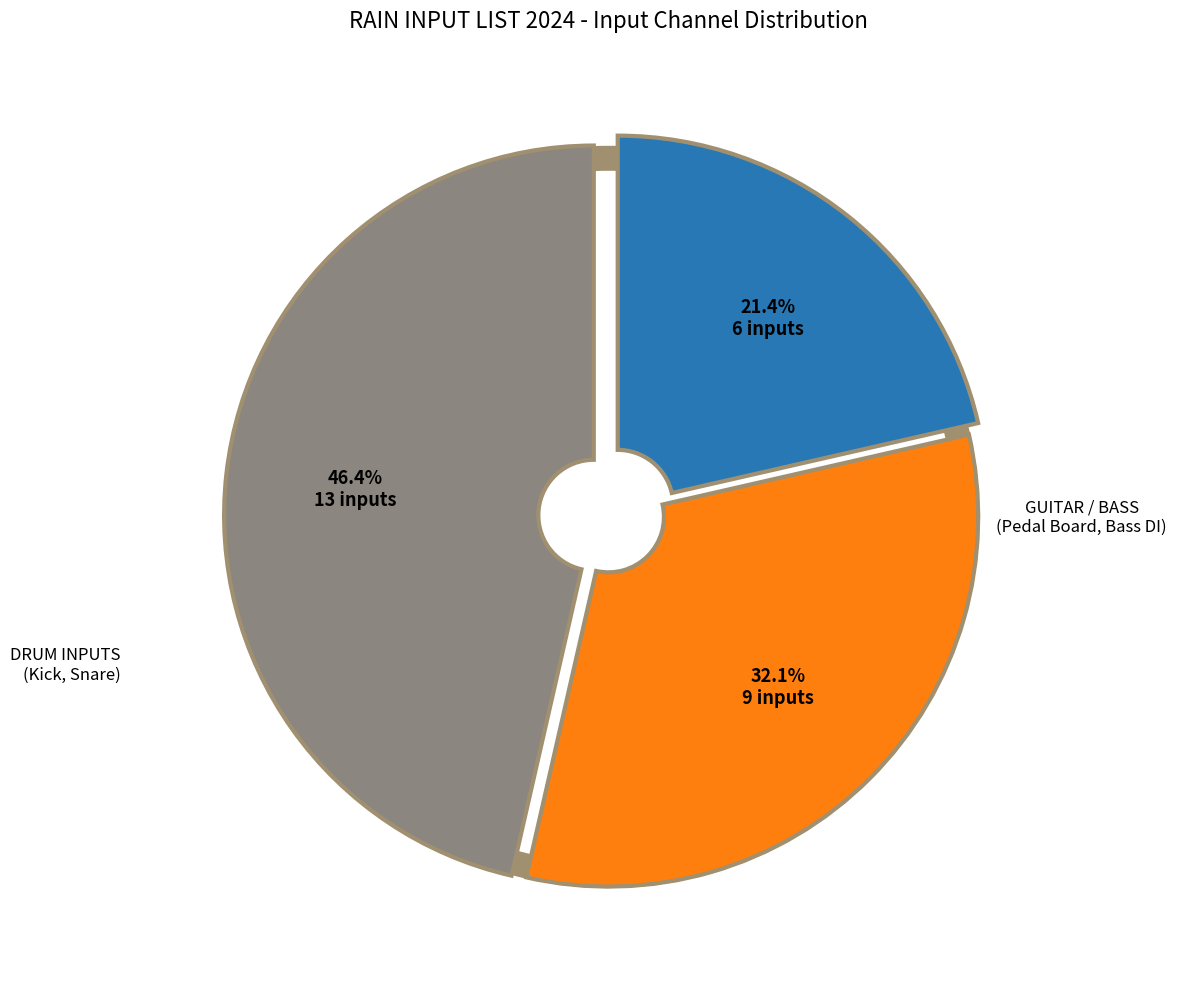

Count the number of slices in the pie.

3